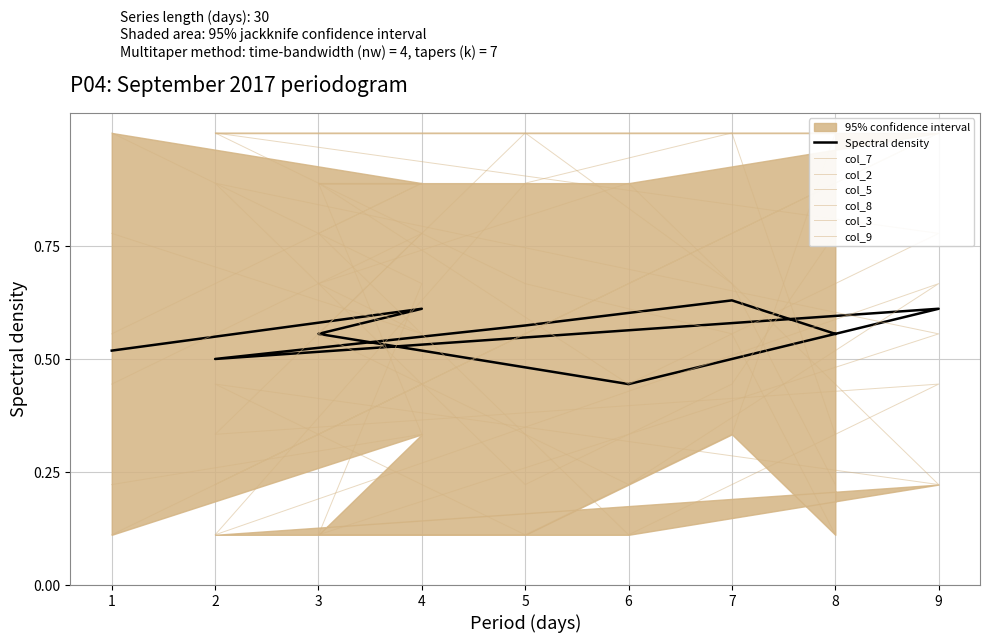

Rank the categories by col_3 value from highest to lowest.

5, 4, 3, 7, 1, 9, 2, 8, 6